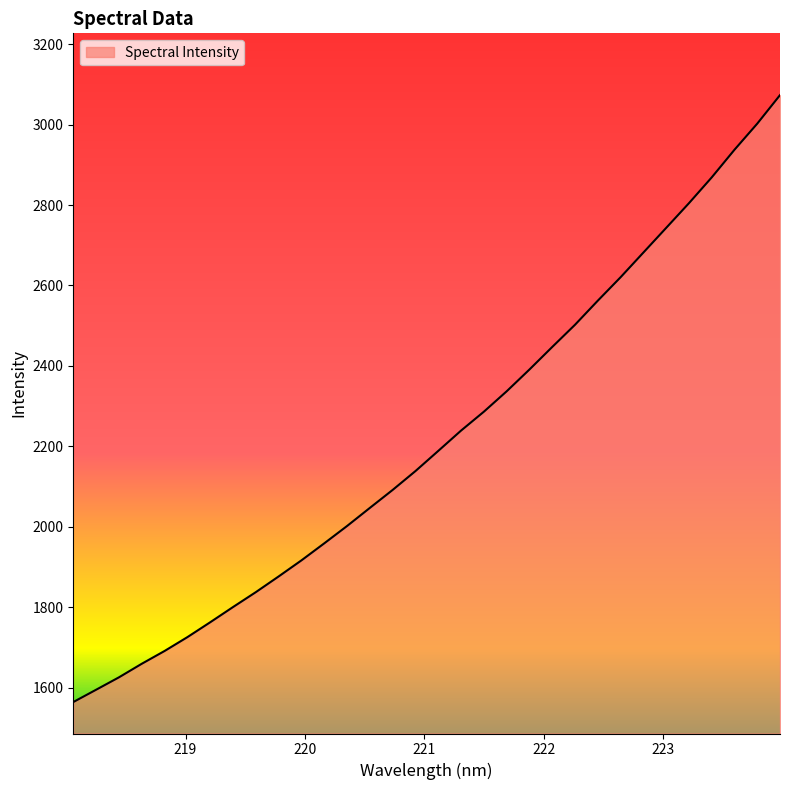

What is the greatest value displayed?

3073.4